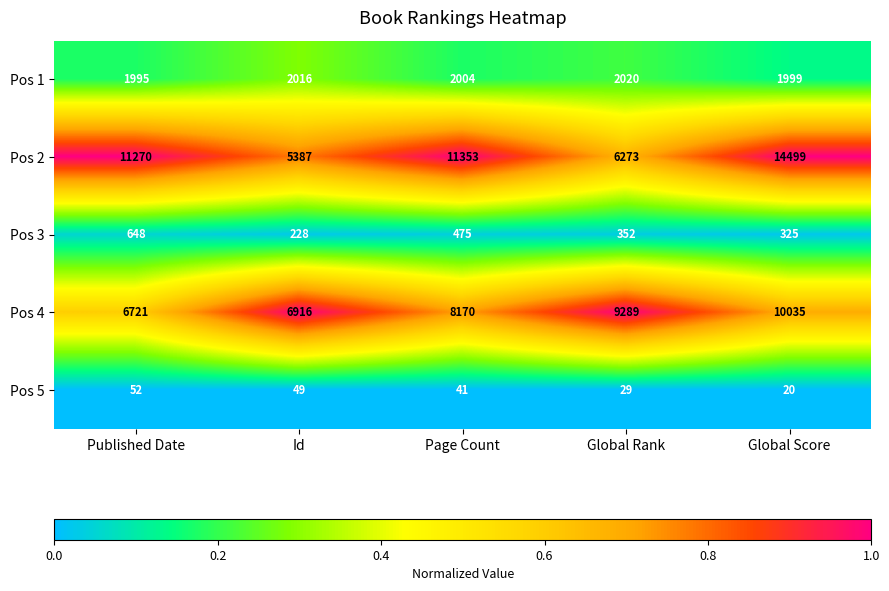

Reading left to right, what are all the values shown in this chart?

Pos 1: Published Date=1995	Id=2016	Page Count=2004	Global Rank=2020	Global Score=1999
Pos 2: Published Date=11270	Id=5387	Page Count=11353	Global Rank=6273	Global Score=14499
Pos 3: Published Date=648	Id=228	Page Count=475	Global Rank=352	Global Score=325
Pos 4: Published Date=6721	Id=6916	Page Count=8170	Global Rank=9289	Global Score=10035
Pos 5: Published Date=52	Id=49	Page Count=41	Global Rank=29	Global Score=20